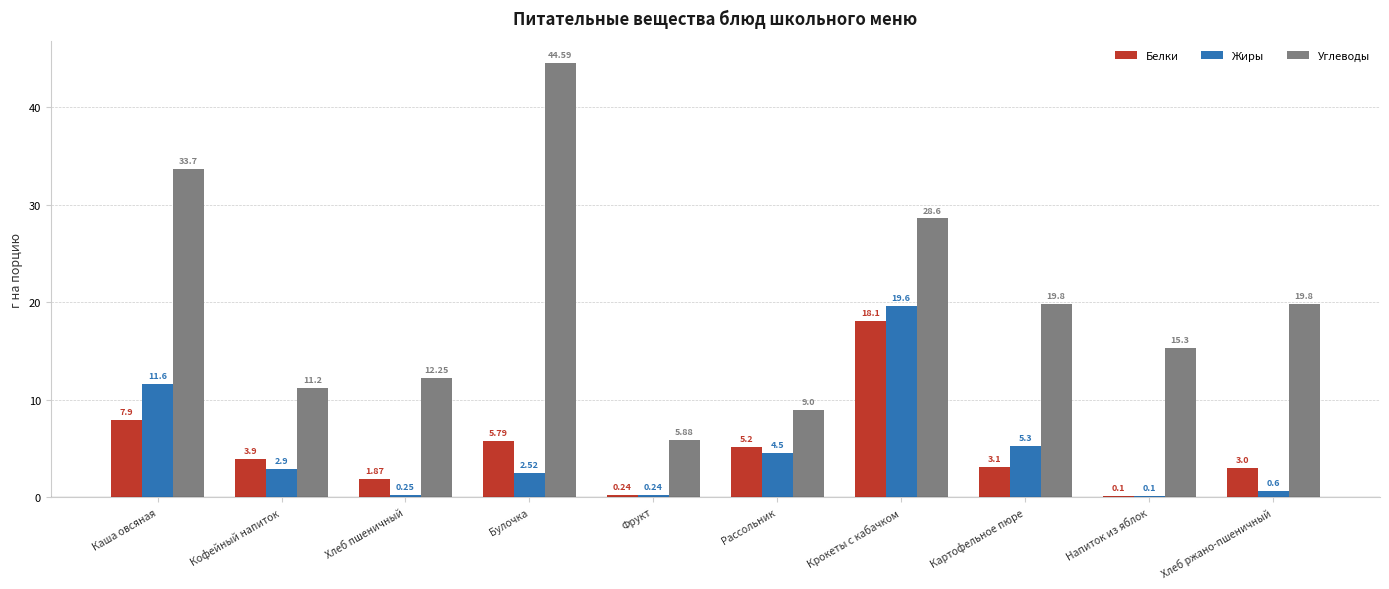

Which series changed the most between Булочка and Хлеб ржано-пшеничный?

Углеводы